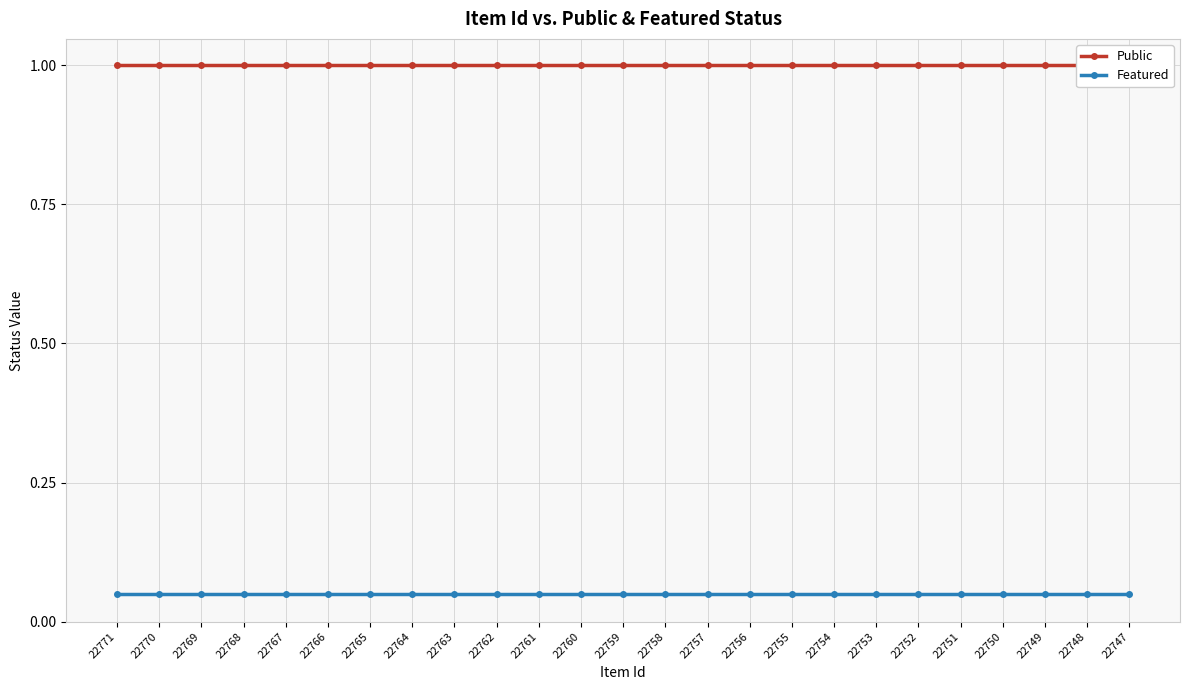

Rank the categories by Featured value from lowest to highest.

22771, 22770, 22769, 22768, 22767, 22766, 22765, 22764, 22763, 22762, 22761, 22760, 22759, 22758, 22757, 22756, 22755, 22754, 22753, 22752, 22751, 22750, 22749, 22748, 22747